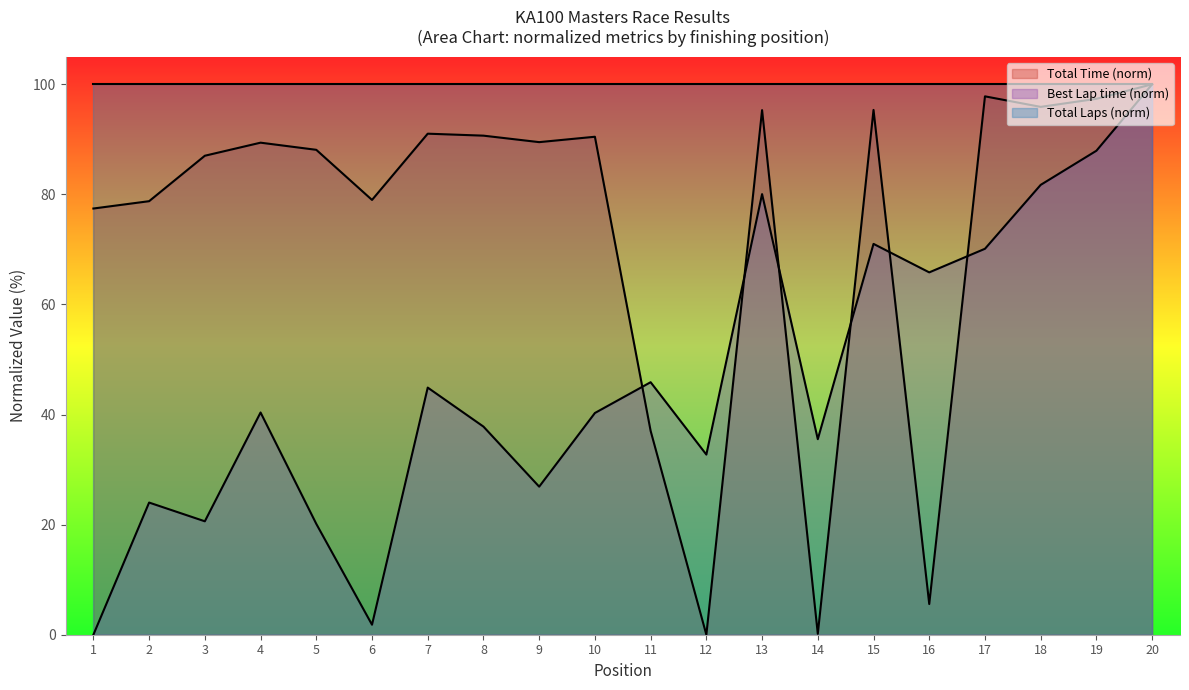

What is the highest value of the Total Laps (norm) series?

100.0